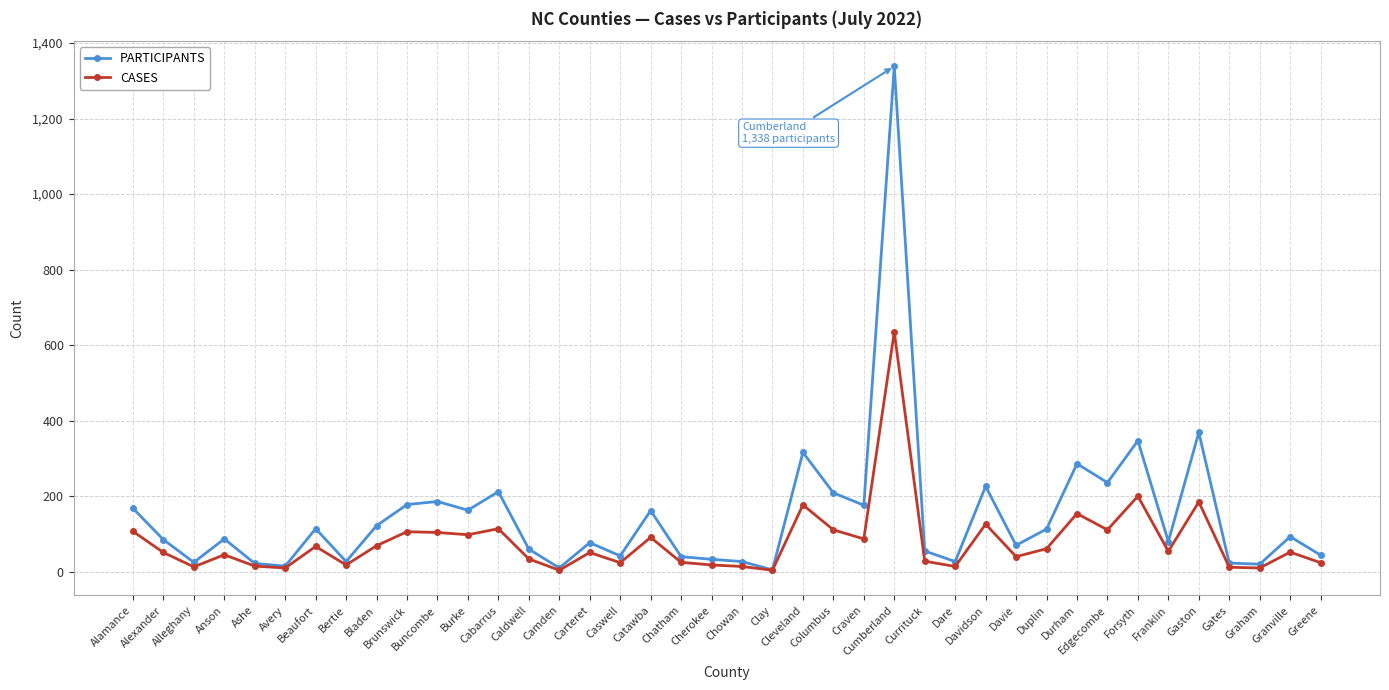

True or false: CASES has more than 1 interior local peaks.

True